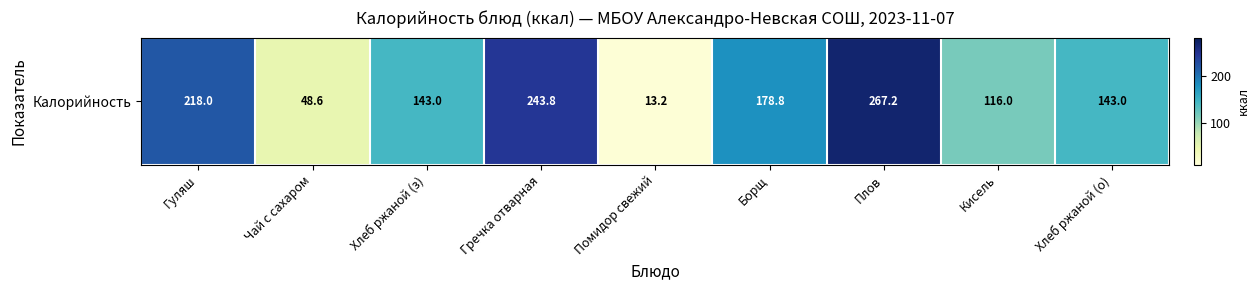

What is the sum of the values at Гречка отварная and Гуляш?

461.8